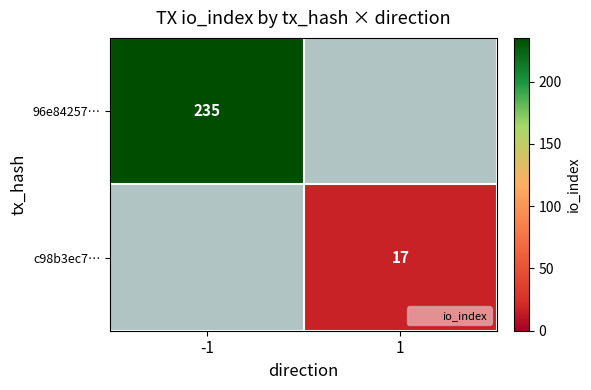

How many values in c98b3ec7… are above zero?

1